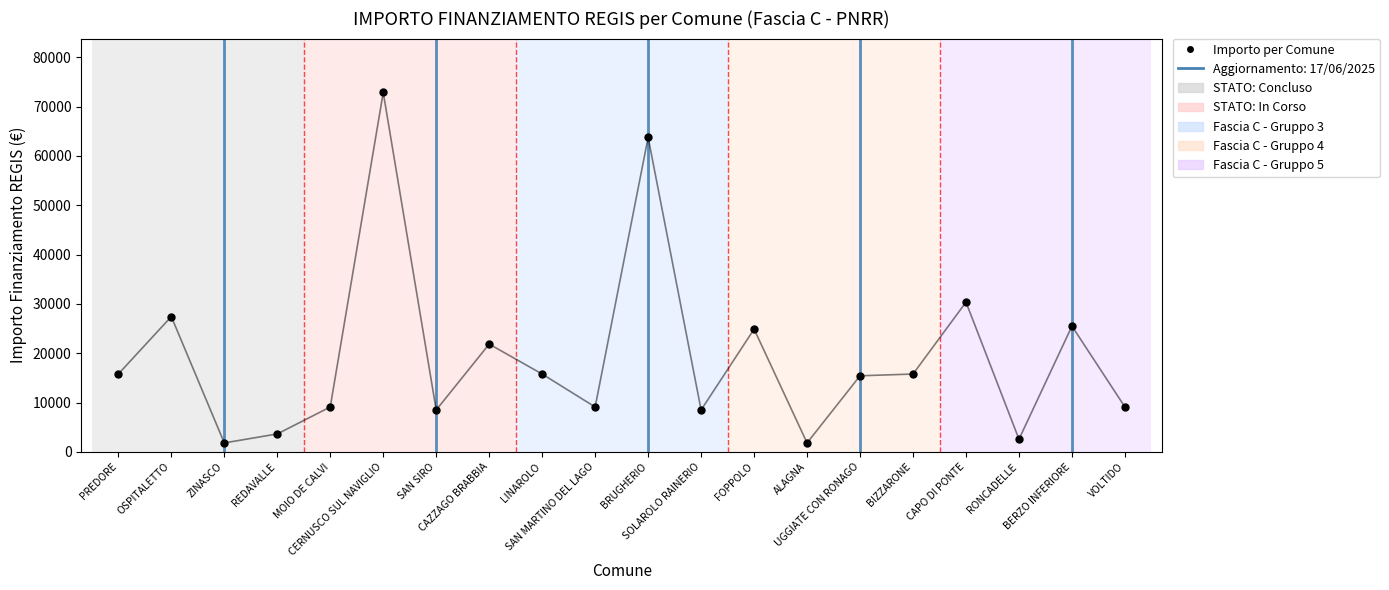

What is the range of Y values (max minus min)?

71019